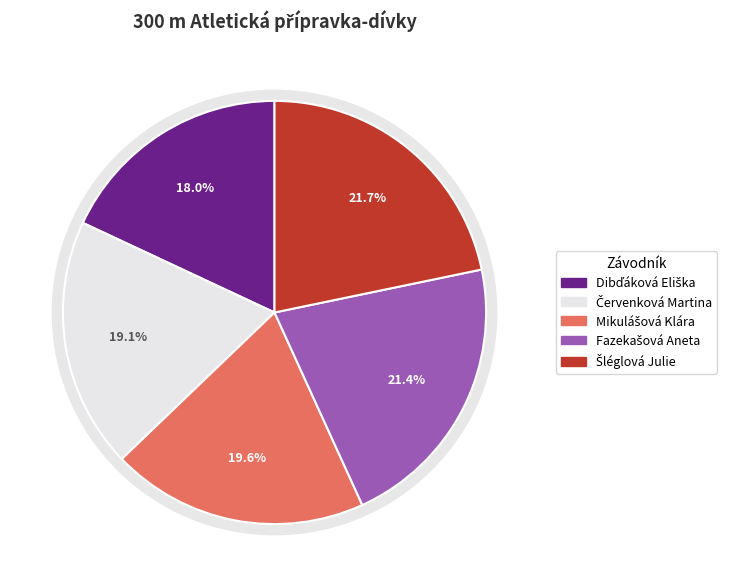

Rank the categories by value from lowest to highest.

Dibďáková Eliška, Červenková Martina, Mikulášová Klára, Fazekašová Aneta, Šléglová Julie